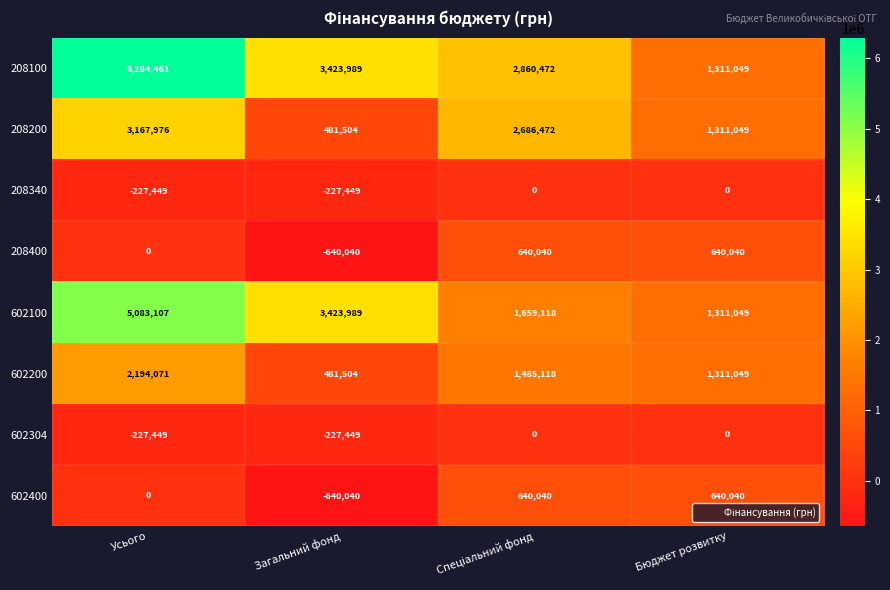

Which series has the largest total across all categories?

208100